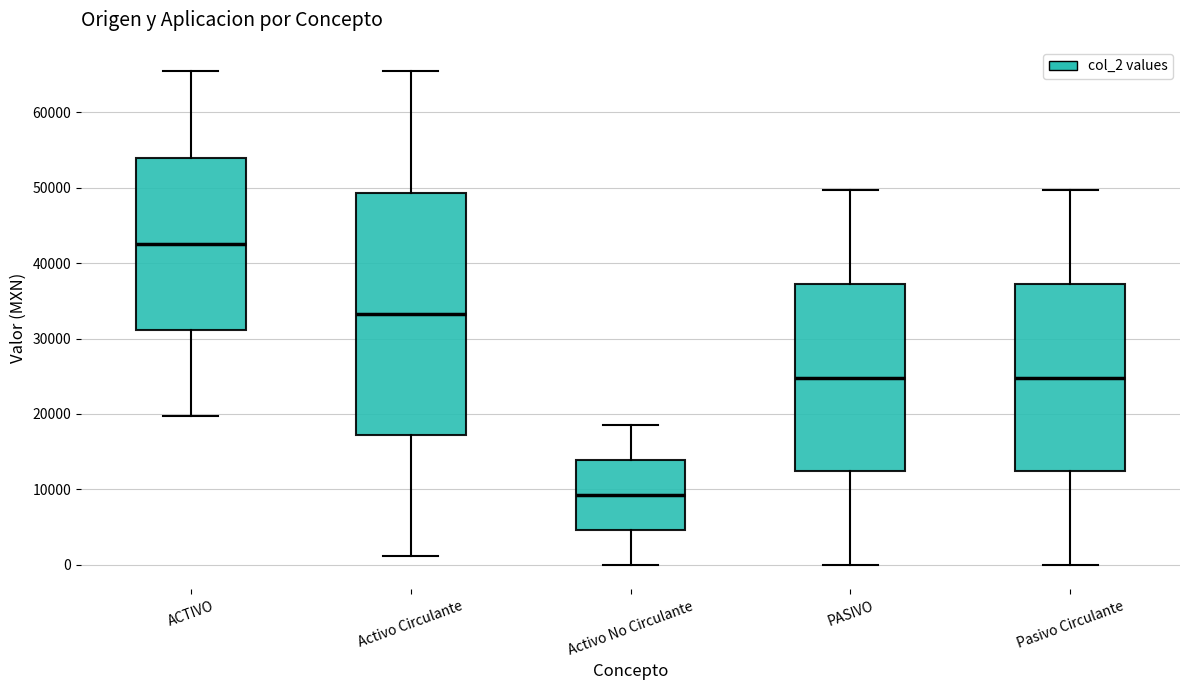

Where does the lower whisker of the box for Pasivo Circulante end on the y-axis? The values are not printed on the chart, so give them approximately, as read against the axis.

0